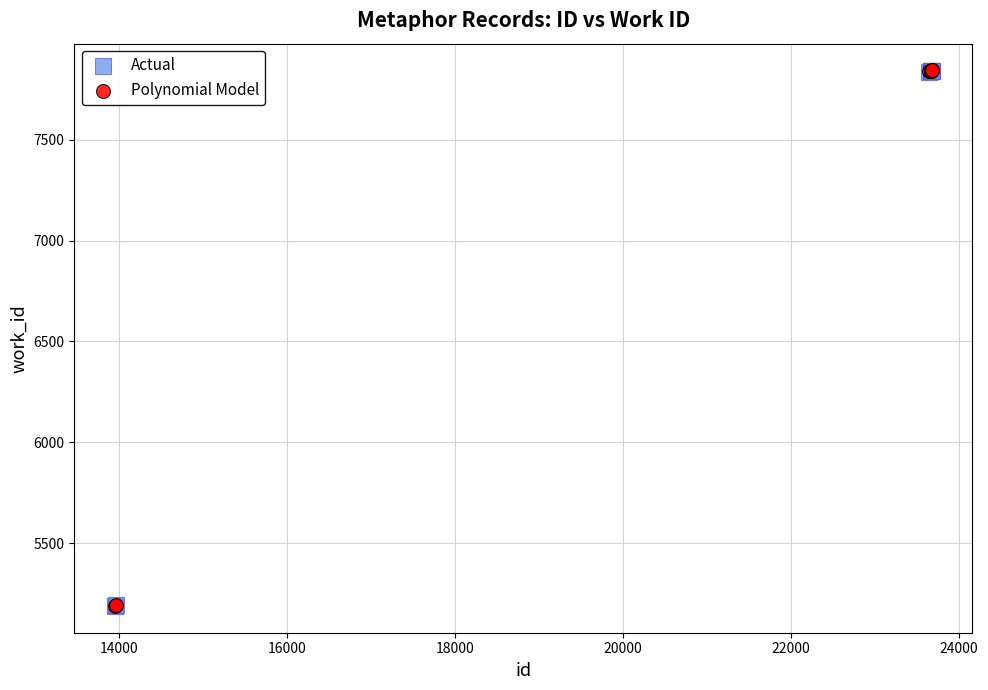

What are all the series names shown in the legend?

Actual, Polynomial Model